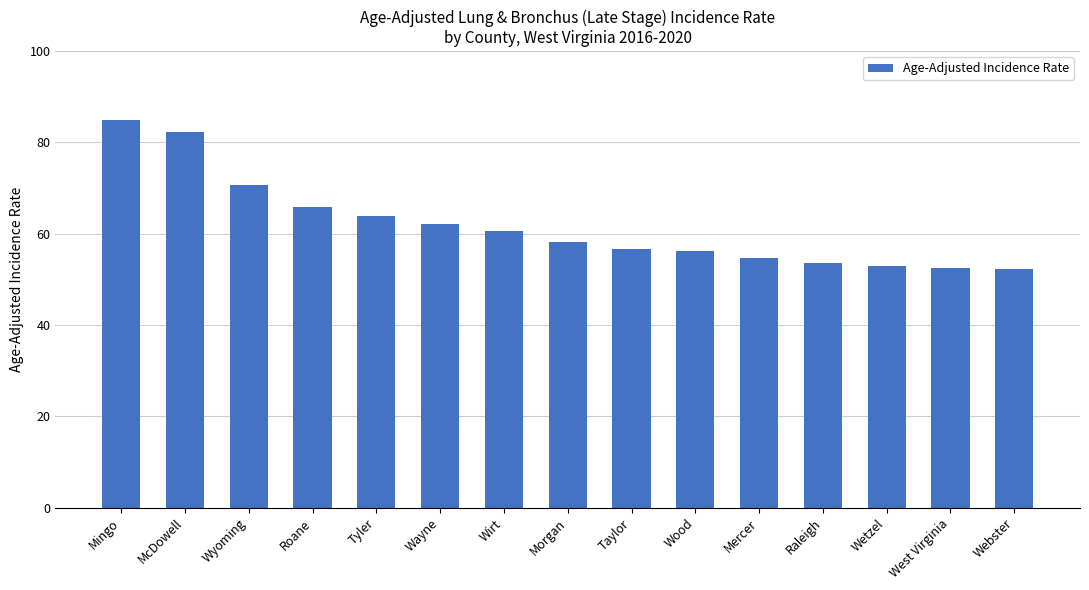

The value at Mercer is 75.4. True or false?

False